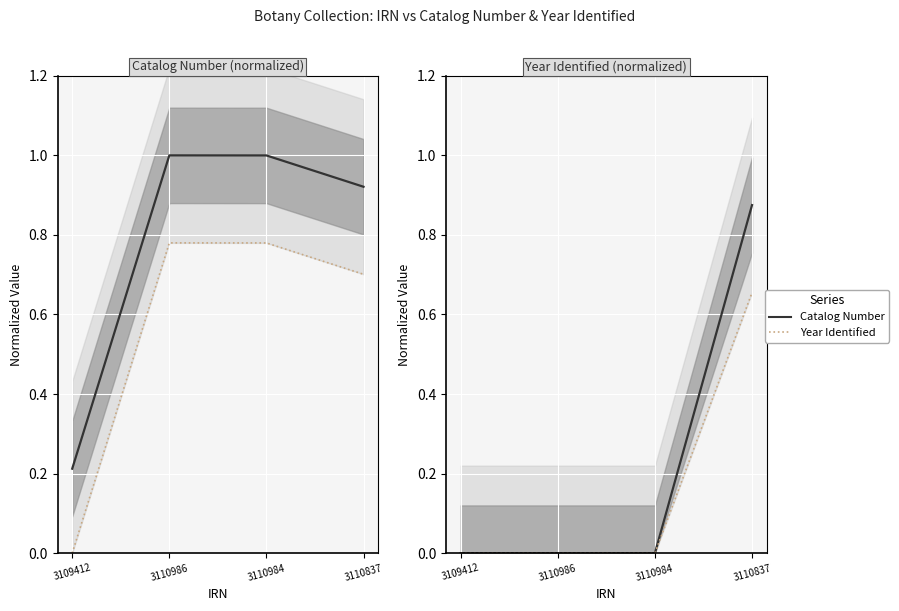

What is the difference between the Catalog Number values at 3110984 and 3110837?

0.1